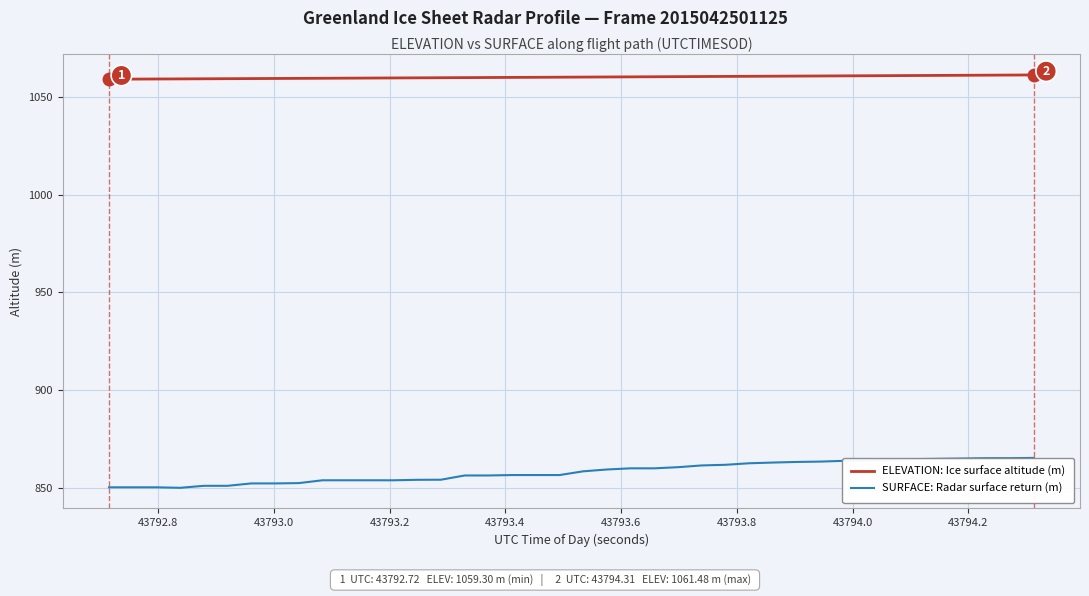

Rank the series by their average value, from highest to lowest.

ELEVATION: Ice surface altitude (m), SURFACE: Radar surface return (m)